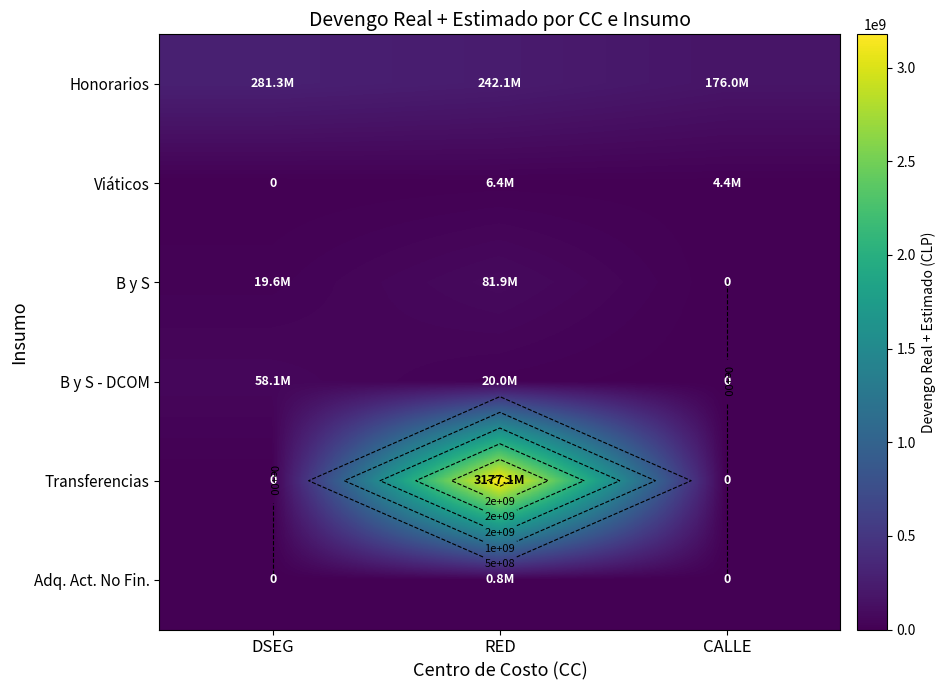

What is the minimum value for Honorarios?

175985991